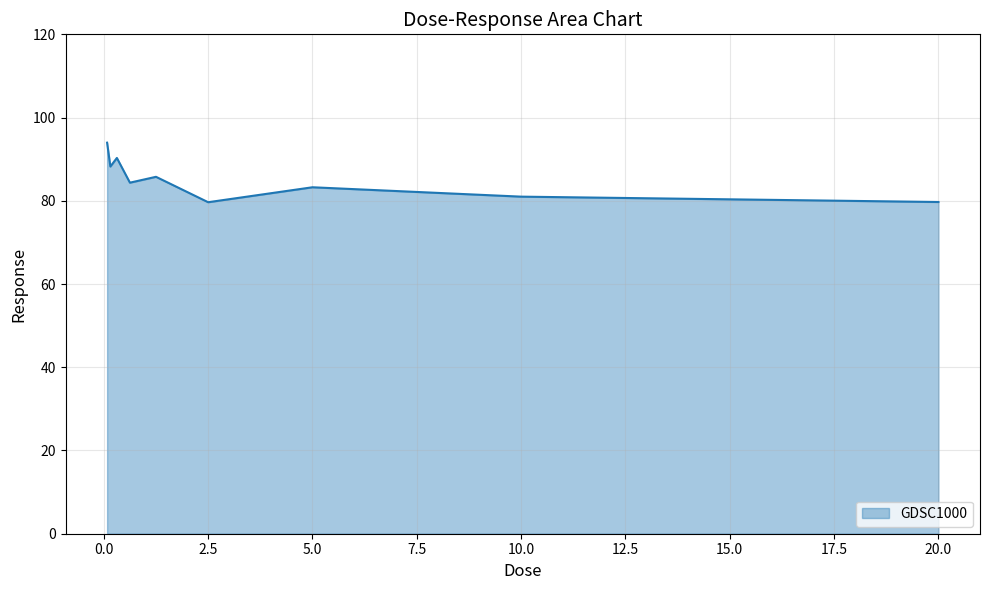

What is the difference between the maximum and minimum values?

14.3